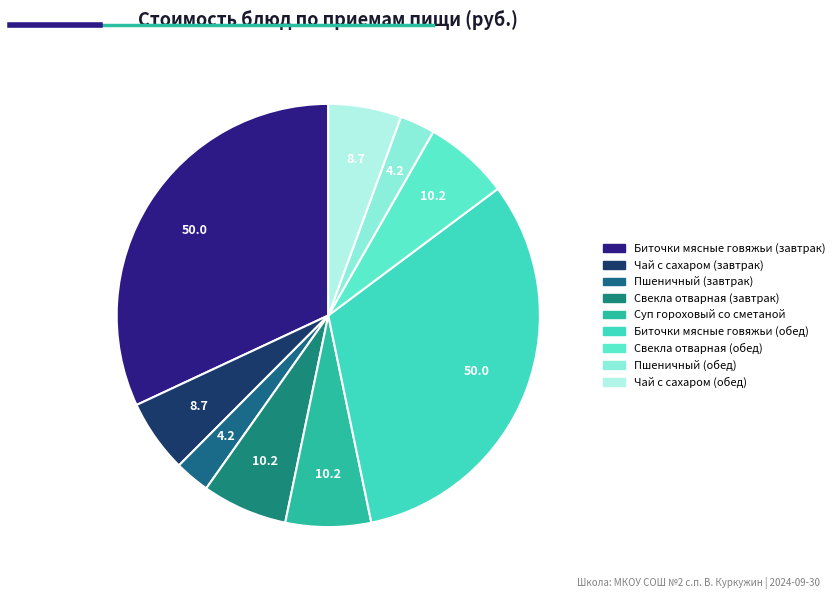

How many slices are in this pie chart?

9